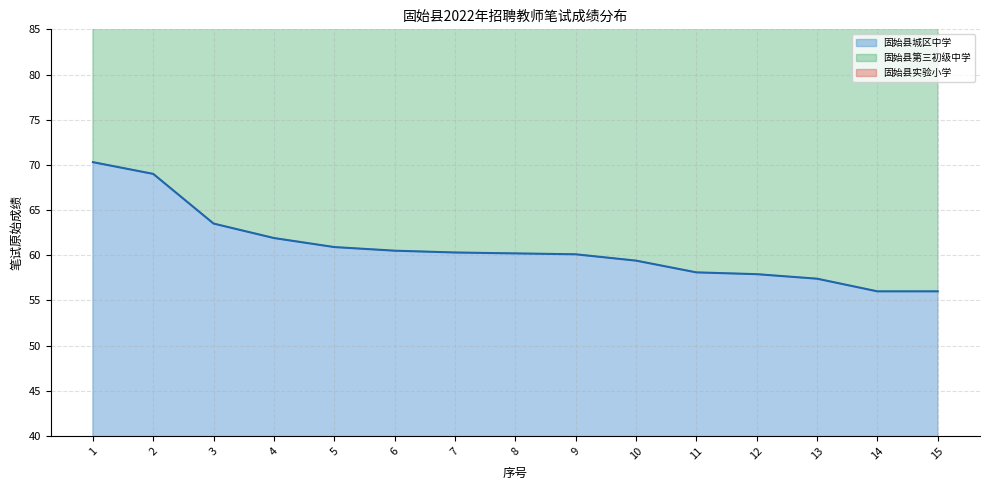

Between 7 and 14, which series saw the biggest shift?

固始县实验小学